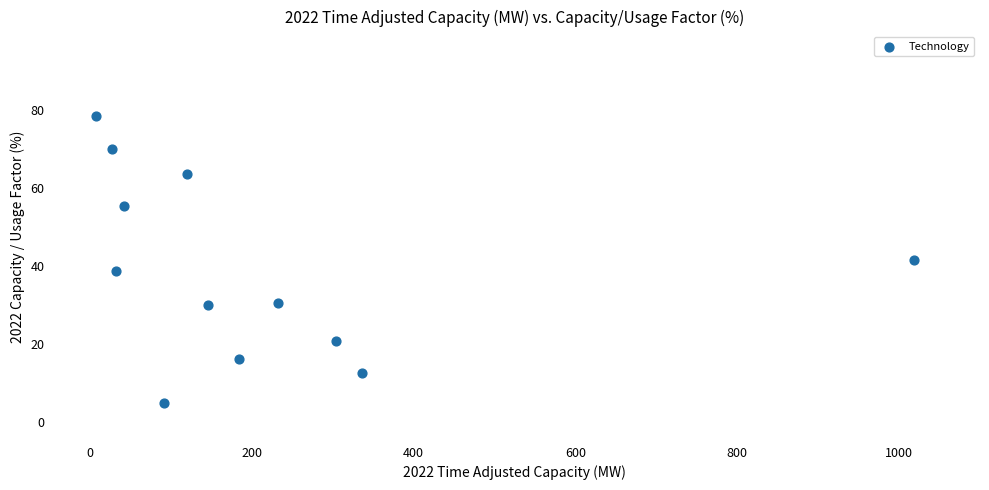

What is the average Y value?

38.6